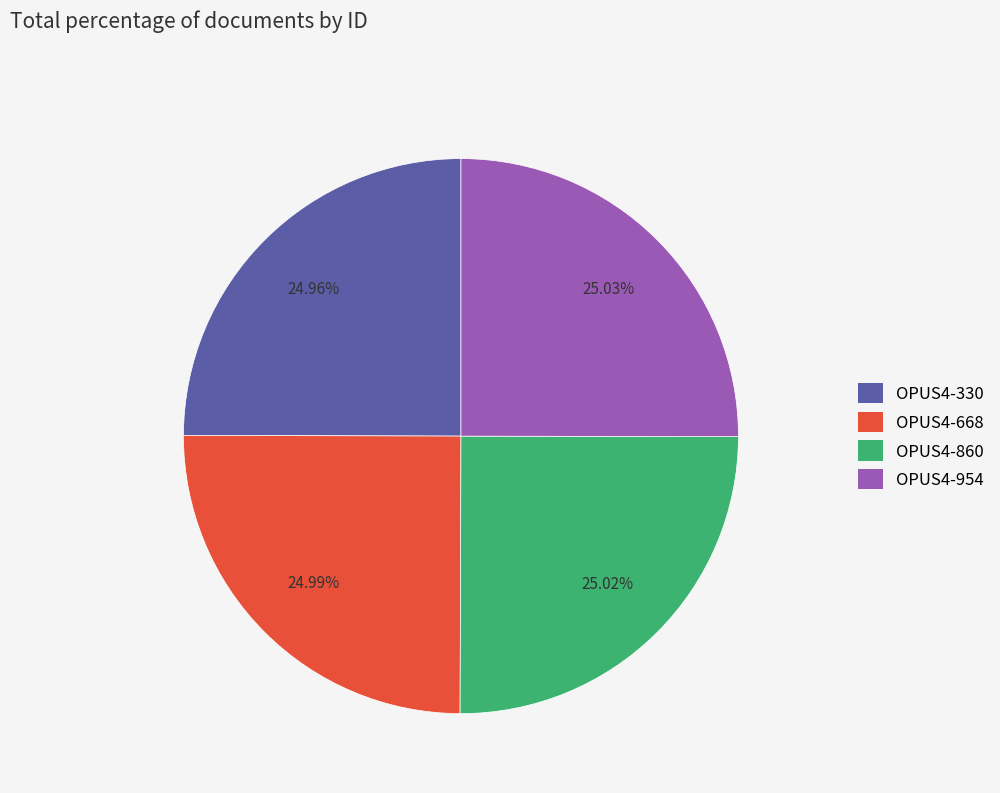

True or false: OPUS4-954 accounts for 25% of the total.

True